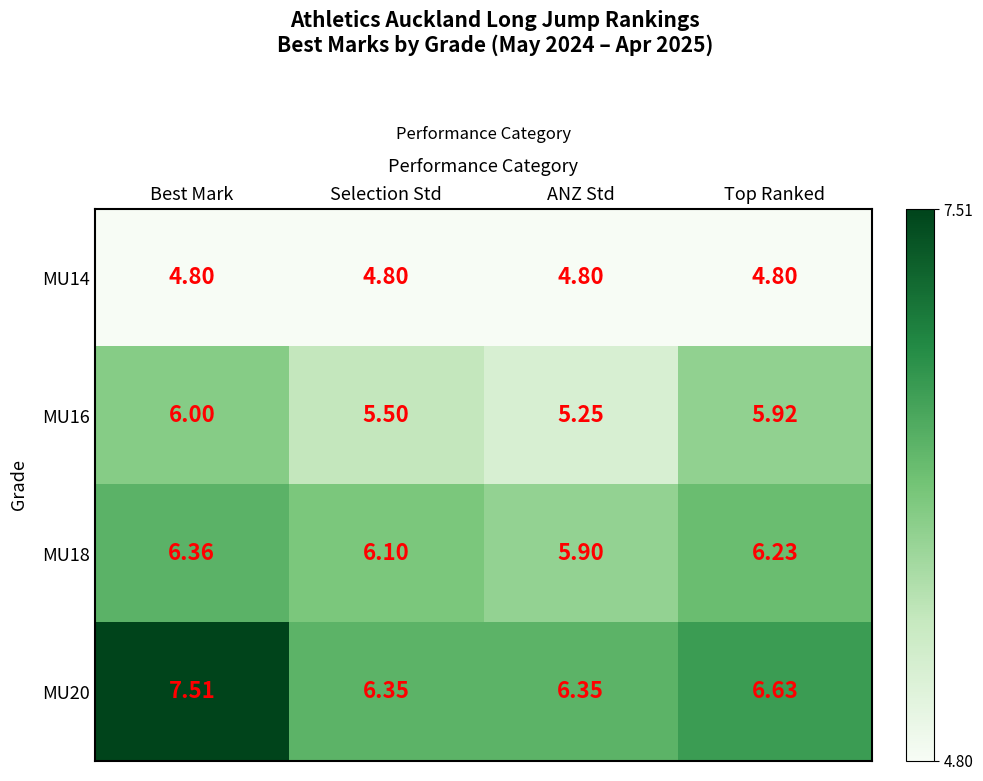

At which label does MU18 reach its minimum?

ANZ Std